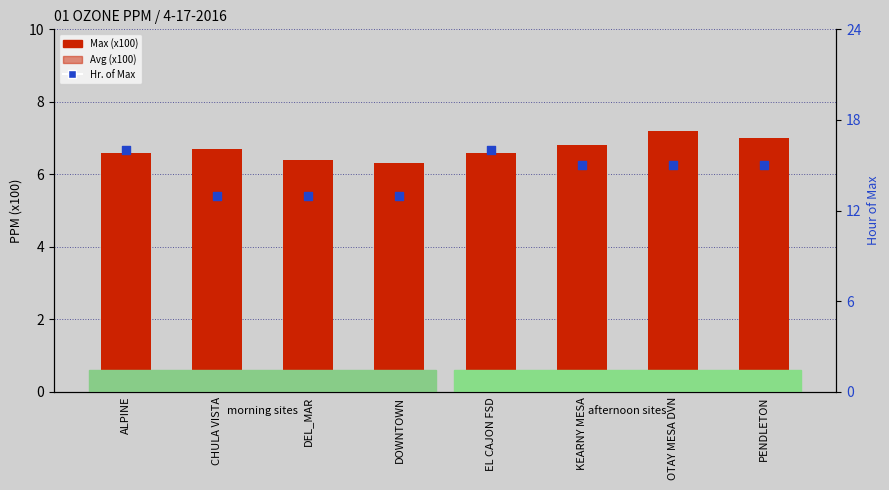

Which series contains the highest Y value?

Hr. of Max